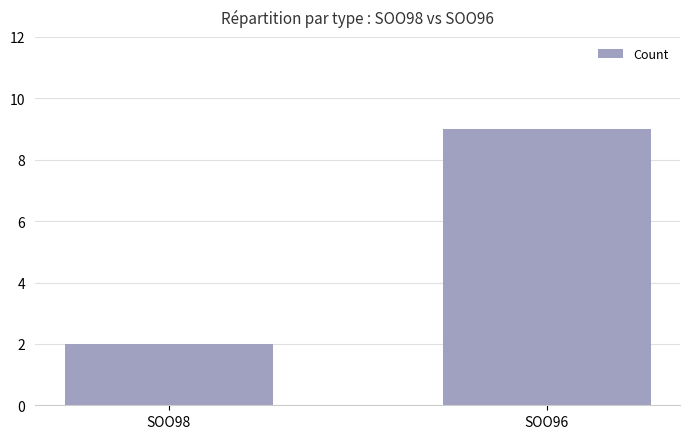

What is the ratio of the value at SOO98 to the value at SOO96?

0.2